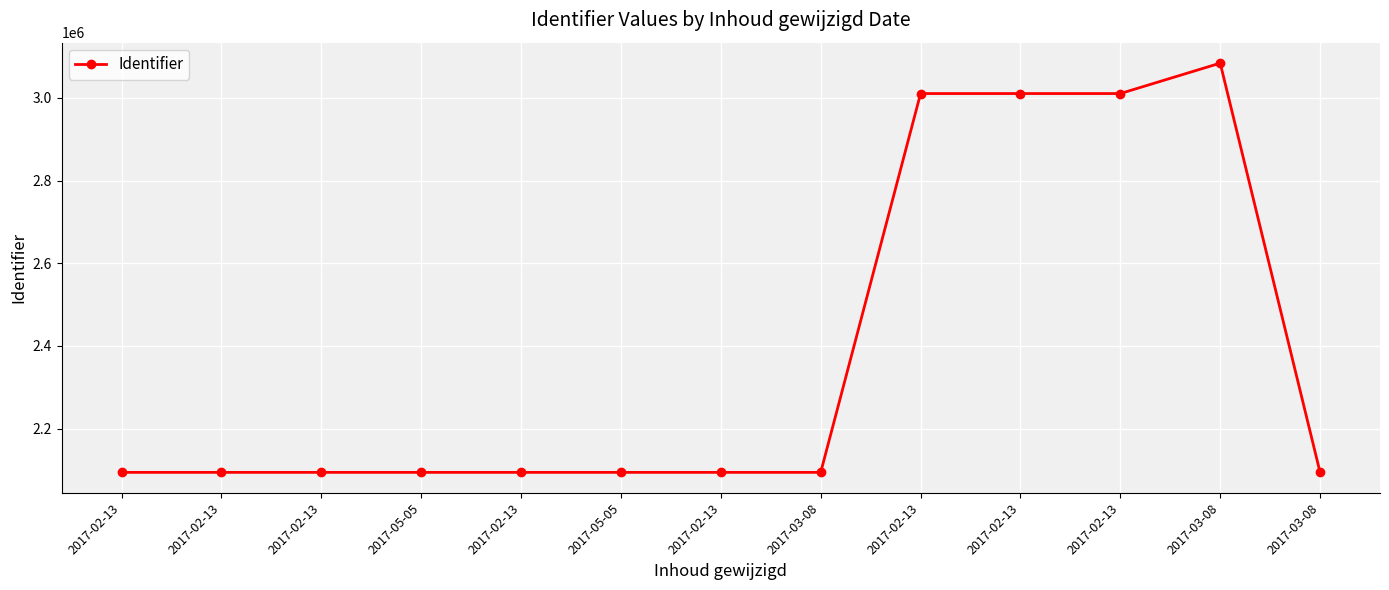

What is the average value?

2381590